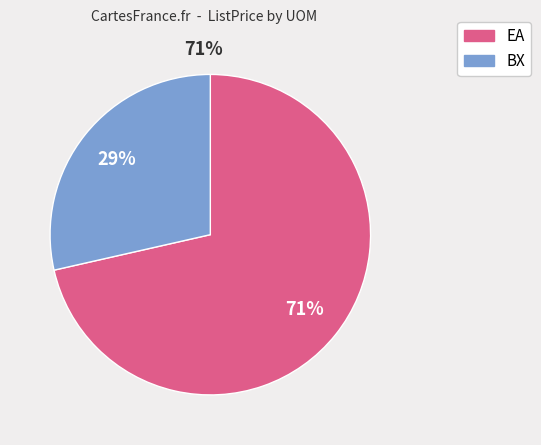

To the nearest percent, what is the average slice percentage?

50%